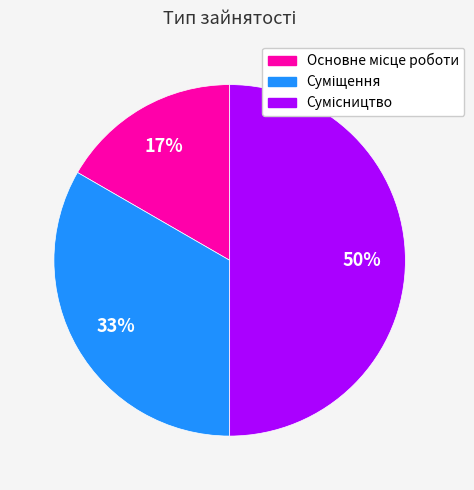

To the nearest percent, what is the average slice percentage?

33%